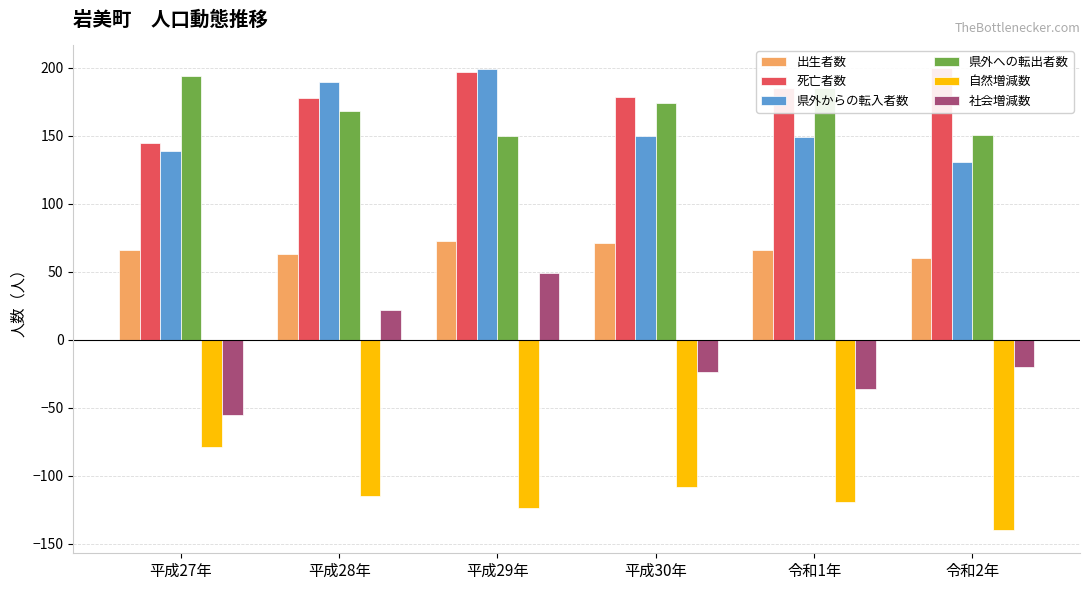

How many groups of bars are there?

6